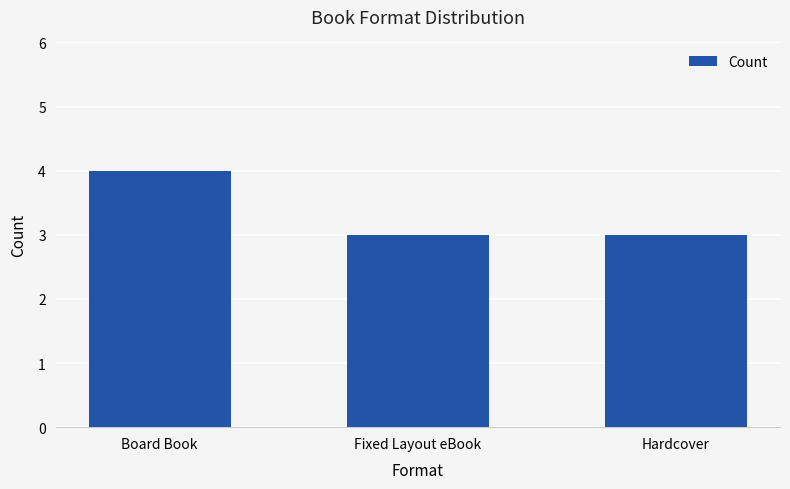

Which category has the highest value across all series?

Board Book